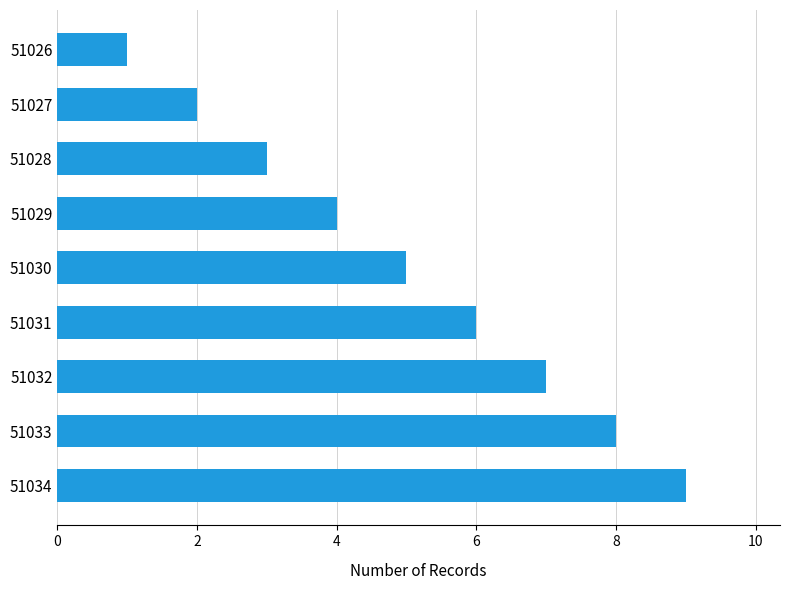

What is the change in value from 51028 to 51034?

+6